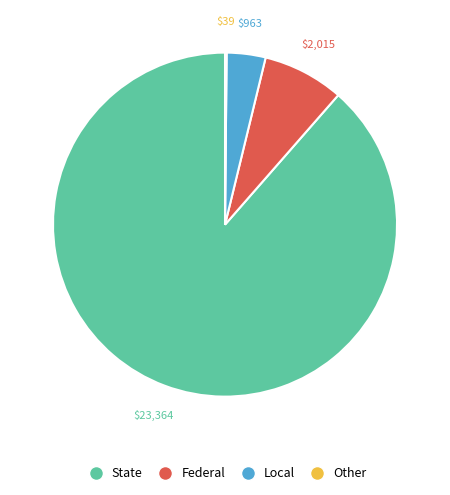

Is there a majority slice in this chart?

Yes